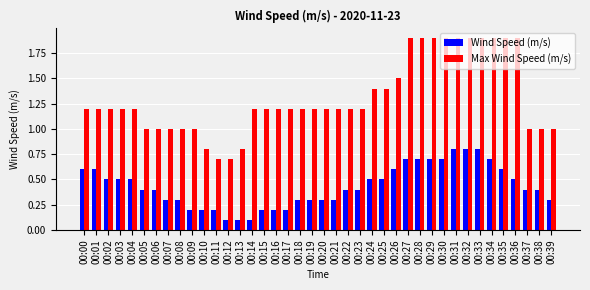

Is it true that Max Wind Speed (m/s) equals 1.5 at 00:38?

False